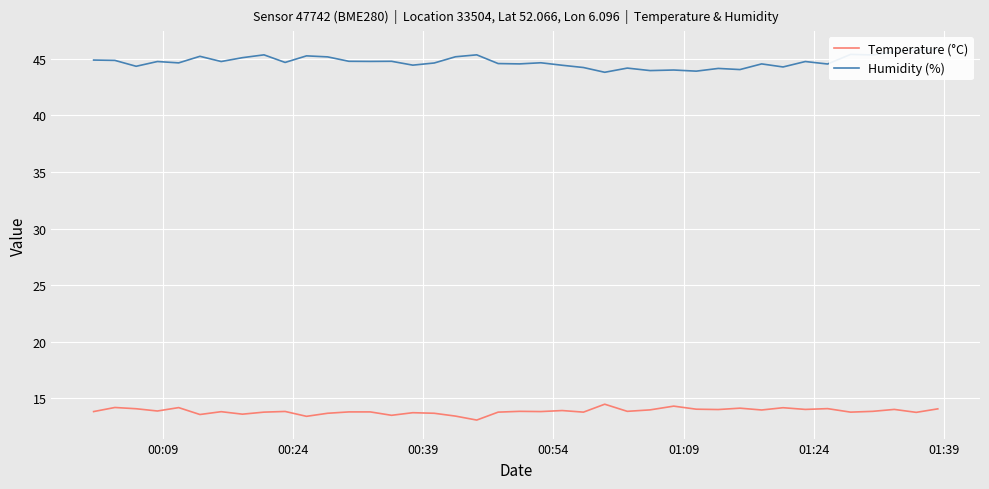

True or false: Temperature (°C) and Humidity (%) intersect in this chart.

False